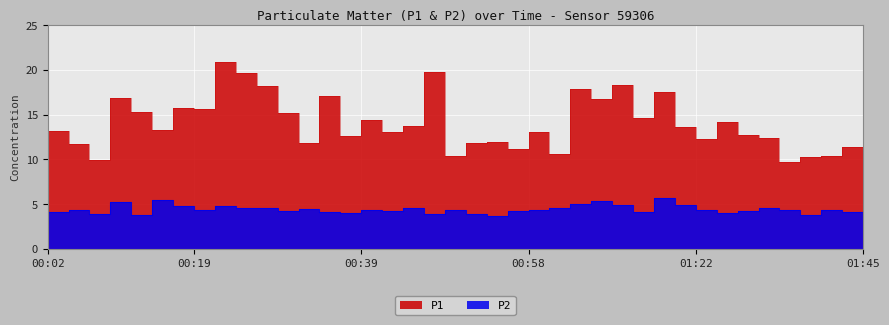

True or false: P2 and P1 intersect in this chart.

False